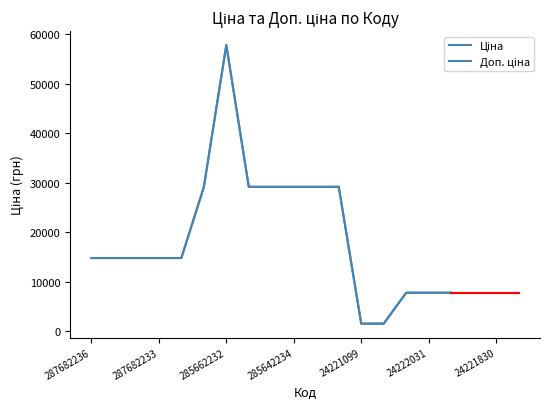

What is the maximum value for Доп. ціна?

57826.2